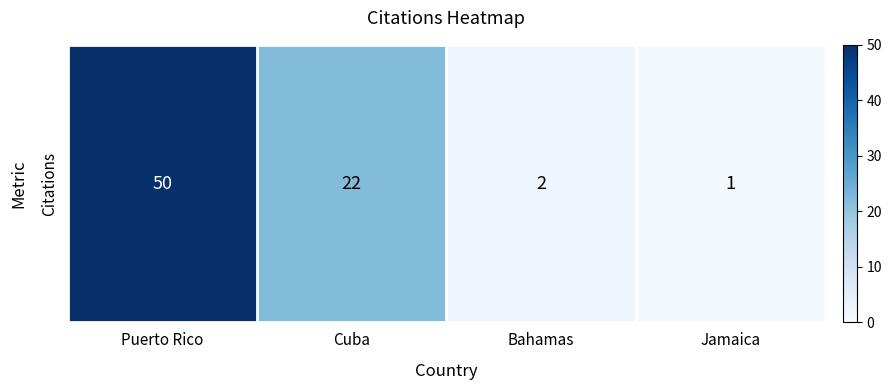

The value at Cuba is 22. True or false?

True